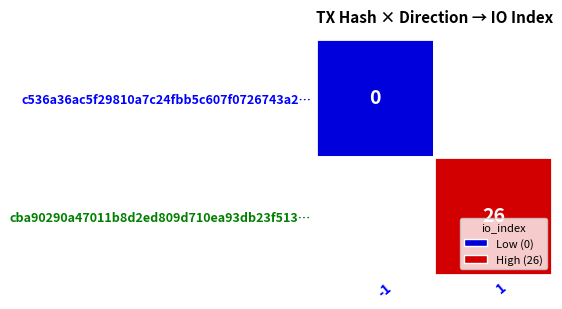

Which series has the widest spread of values?

cba90290a47011b8d2ed809d710ea93db23f513